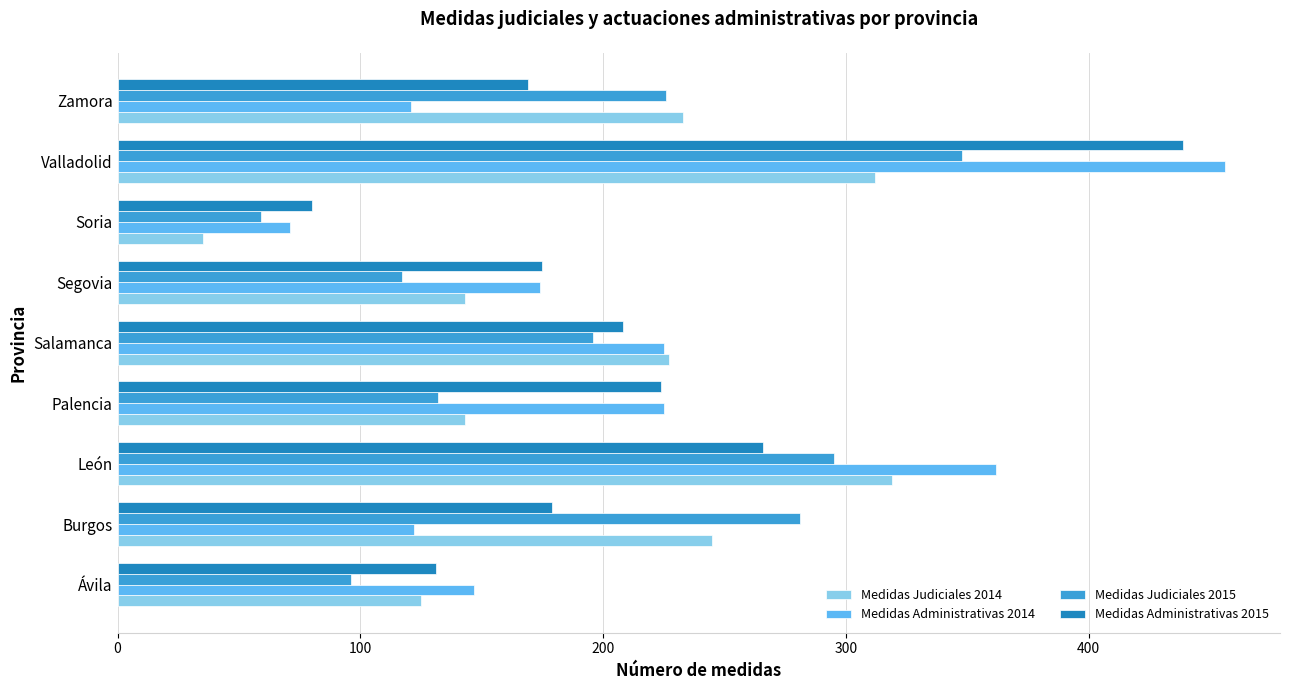

Which series has the widest spread of values?

Medidas Administrativas 2014